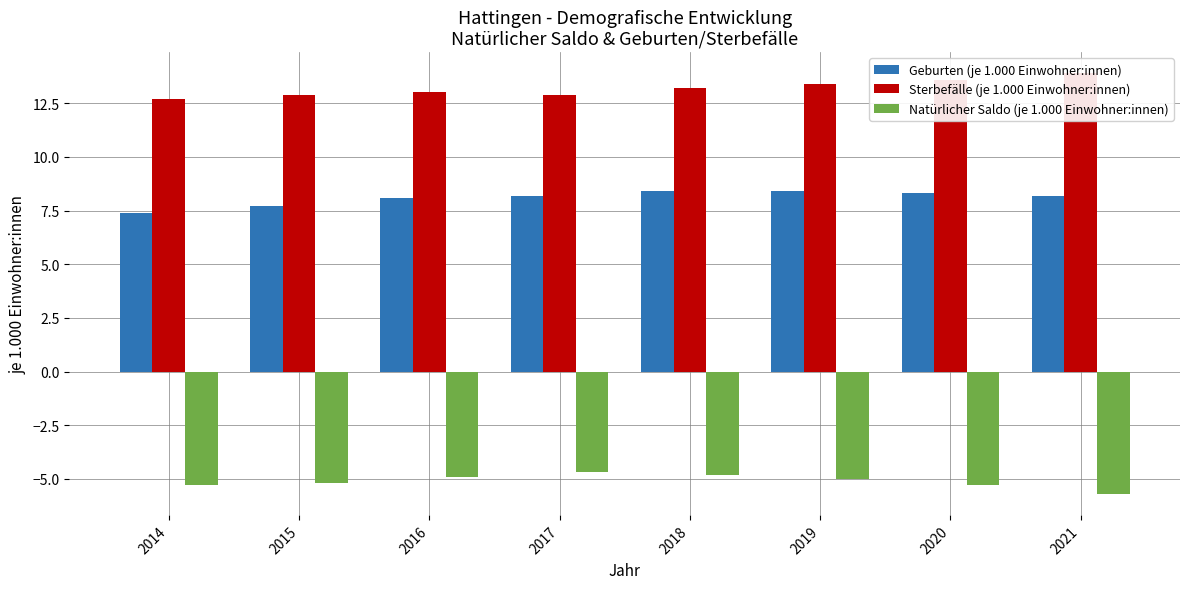

What is the average value of the Geburten (je 1.000 Einwohner:innen) series?

8.1